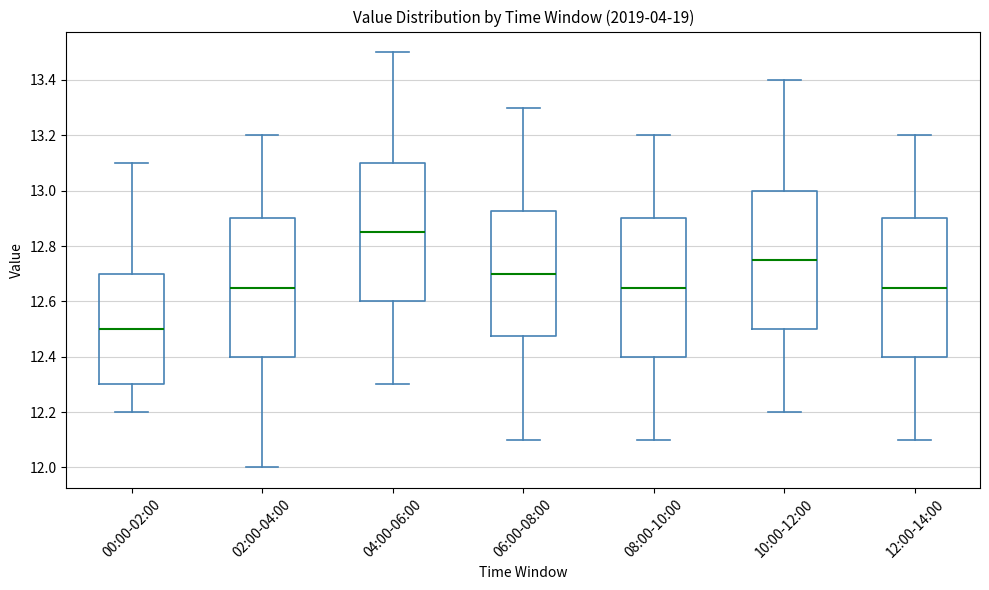

Reading left to right, transcribe this box plot: for each box, give where its median line is, the range the box spans, and where its two whiskers end, as read against the y-axis. The values are not printed on the chart, so give them approximately, as read against the axis.

00:00-02:00: median 12.50, box 12.30 to 12.70, whiskers 12.20 to 13.10
02:00-04:00: median 12.66, box 12.40 to 12.90, whiskers 12.00 to 13.20
04:00-06:00: median 12.86, box 12.60 to 13.10, whiskers 12.30 to 13.50
06:00-08:00: median 12.70, box 12.48 to 12.92, whiskers 12.10 to 13.30
08:00-10:00: median 12.66, box 12.40 to 12.90, whiskers 12.10 to 13.20
10:00-12:00: median 12.76, box 12.50 to 13.00, whiskers 12.20 to 13.40
12:00-14:00: median 12.66, box 12.40 to 12.90, whiskers 12.10 to 13.20